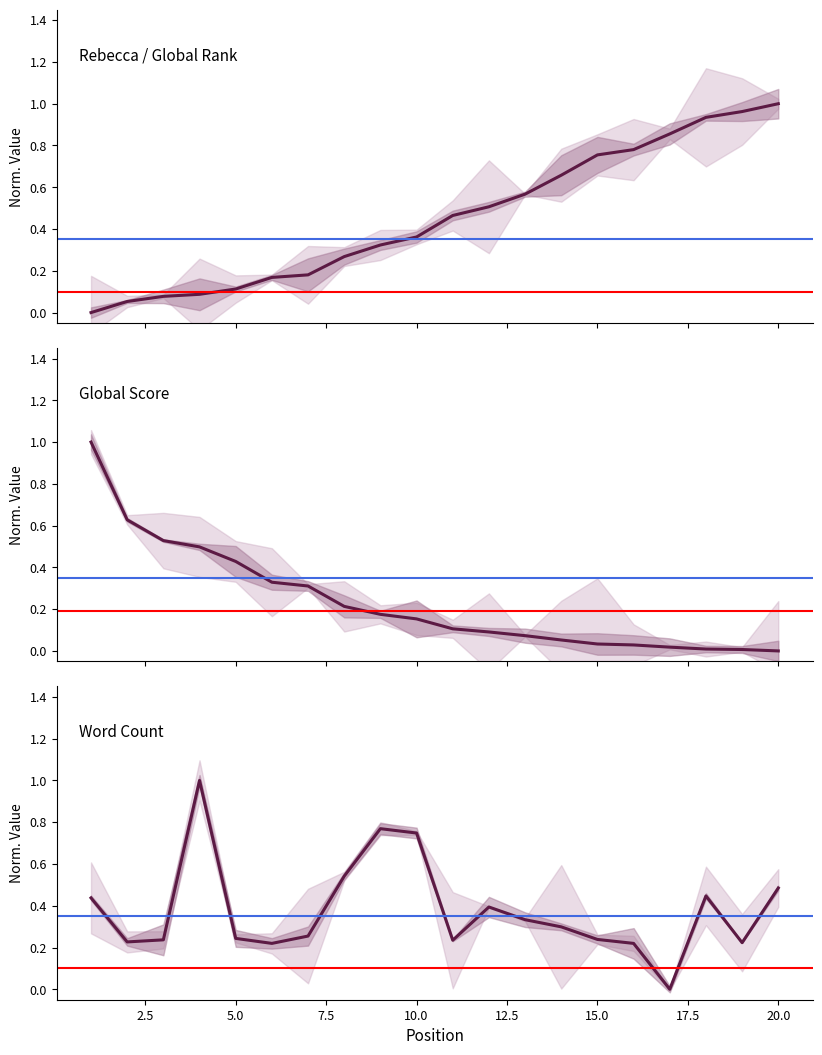

What is the sum of all Global Rank (normalized) values?

9.1